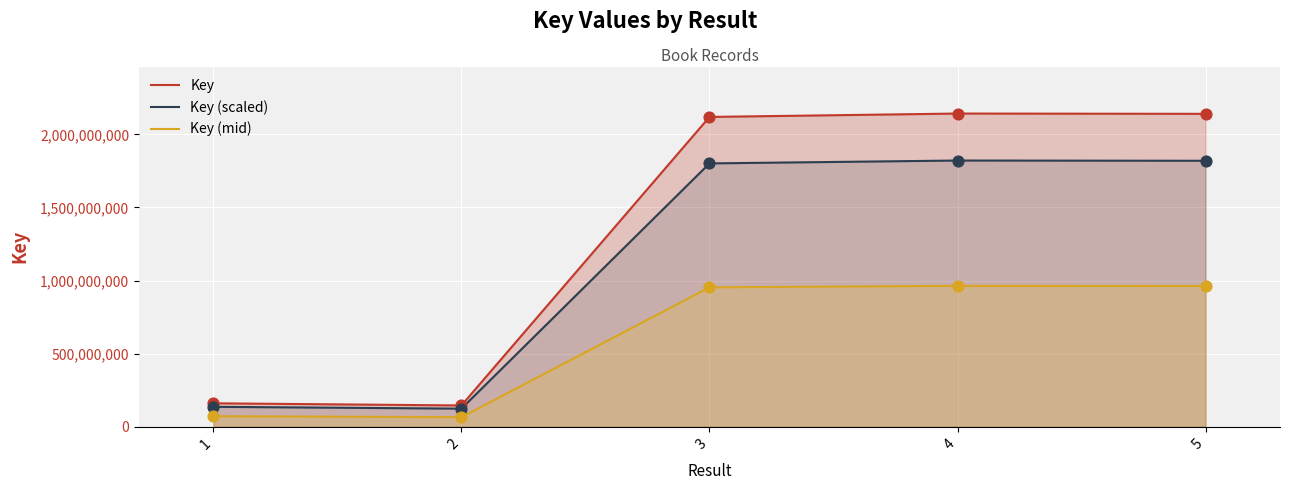

Which series has the largest total across all categories?

Key